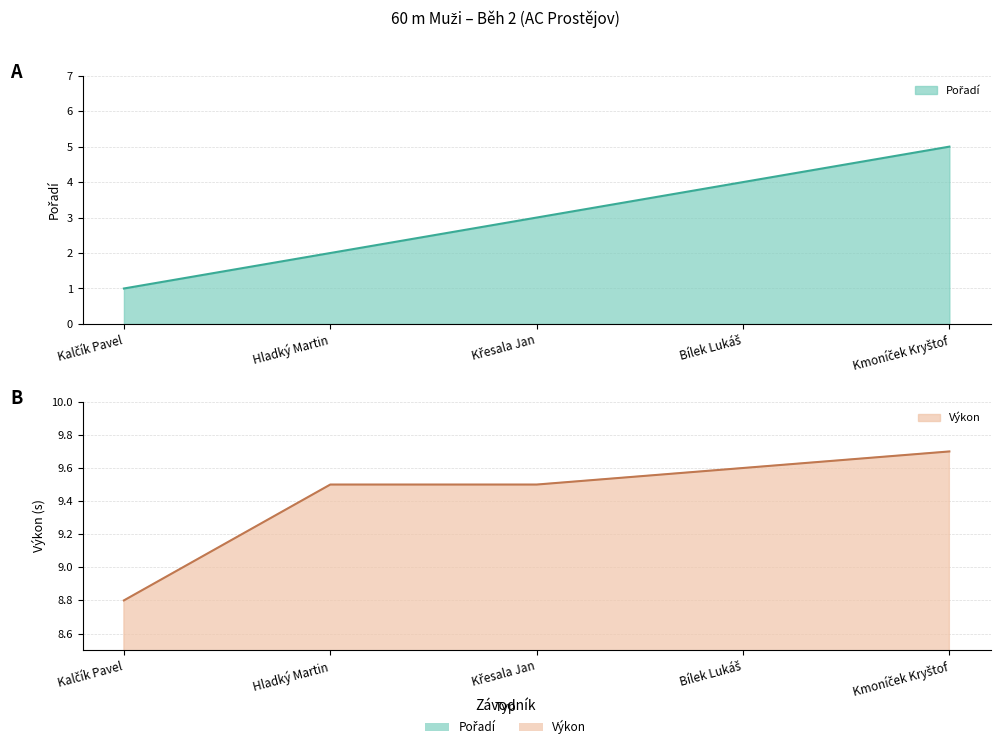

True or false: Pořadí and Výkon cross at least once.

False